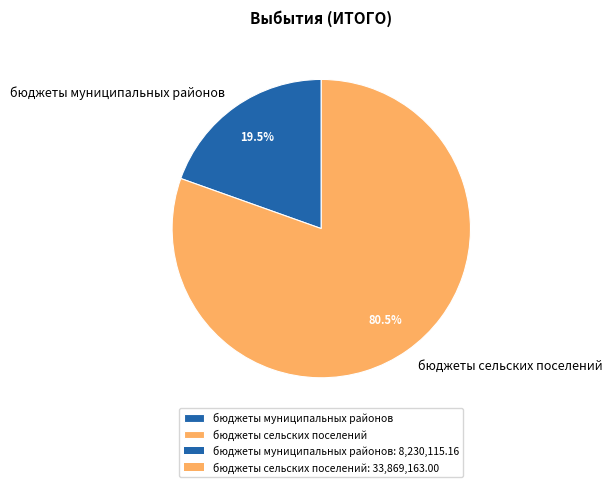

Does any single category account for the majority?

Yes